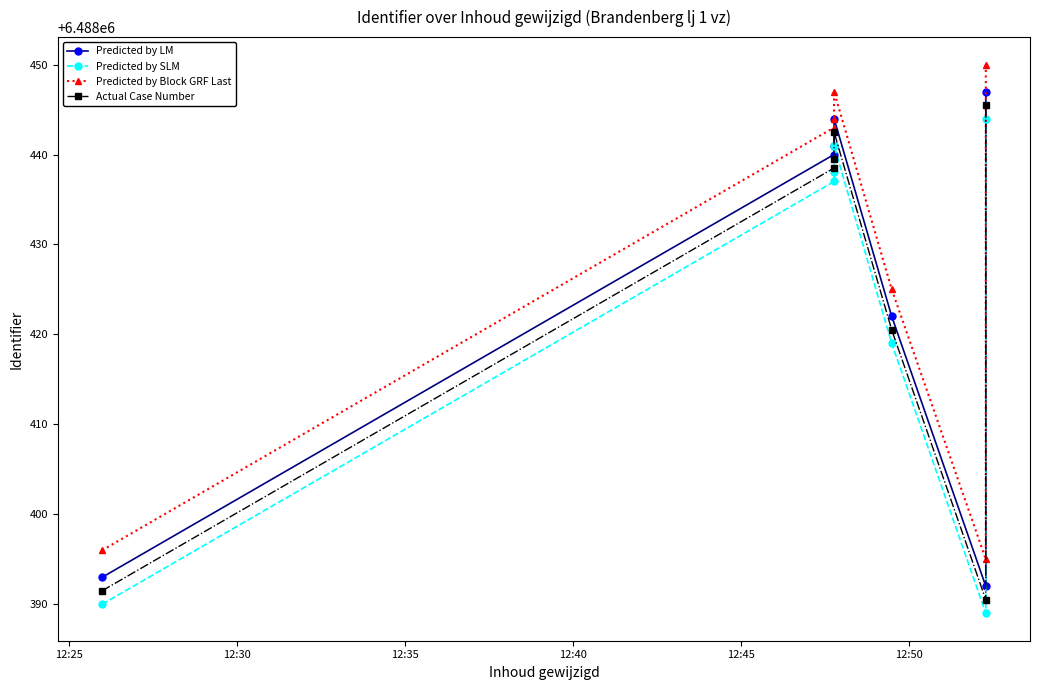

True or false: Predicted by SLM and Predicted by Block GRF Last cross at least once.

False